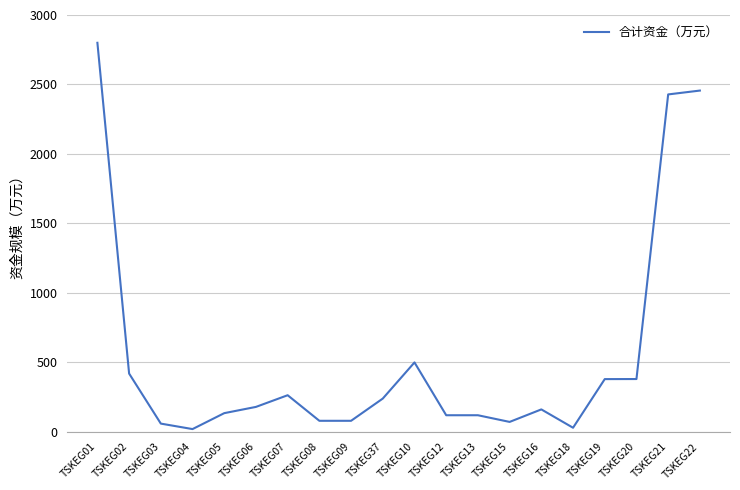

What is the maximum value shown in the chart?

2800.0